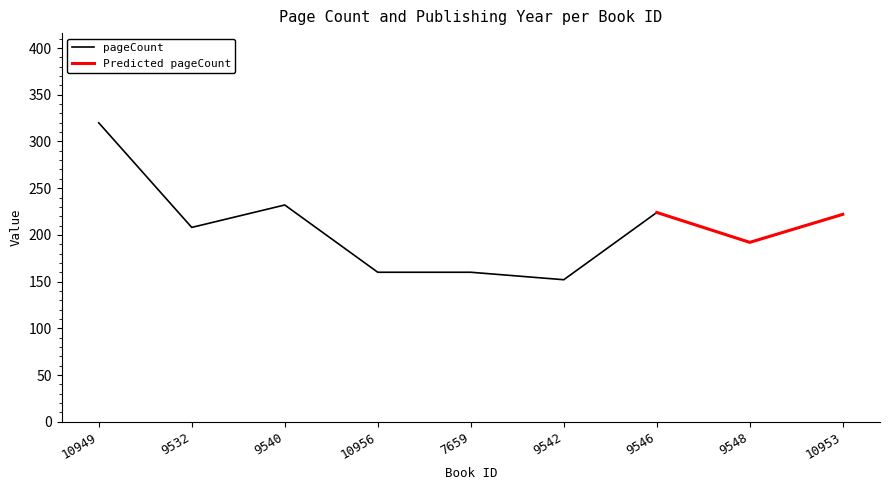

Between 9540 and 10956, which is larger?

9540